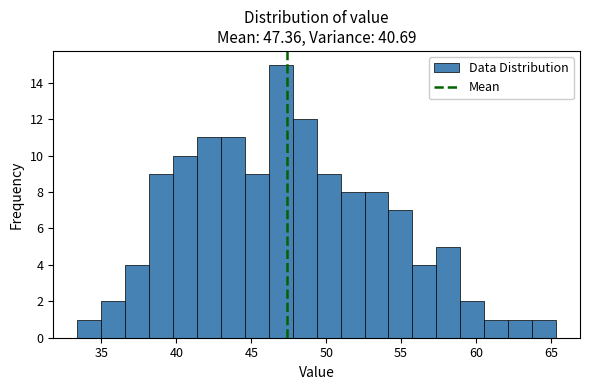

Read against the x-axis, roughly where is the centre of the tallest bar?

47.0